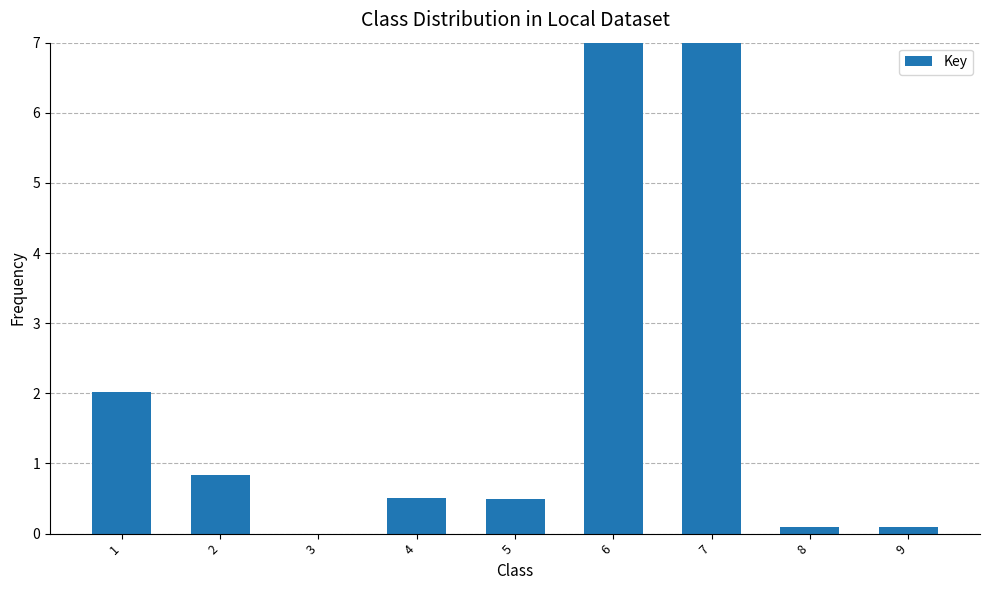

What value does the data have at 1?

2.0